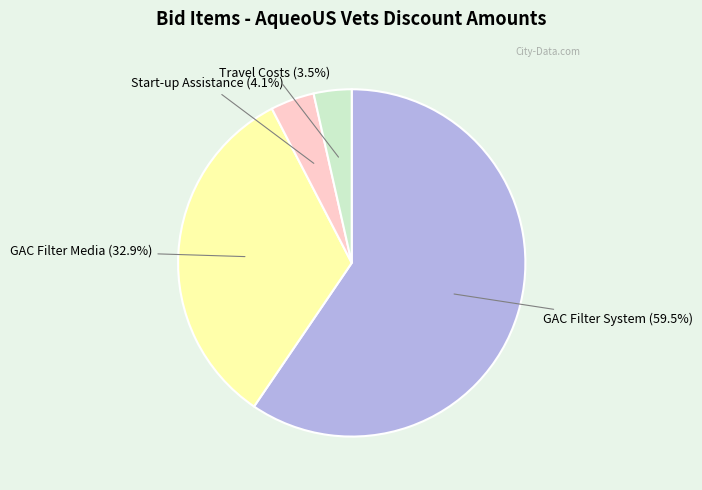

What is the smallest slice in the pie chart?

Travel Costs